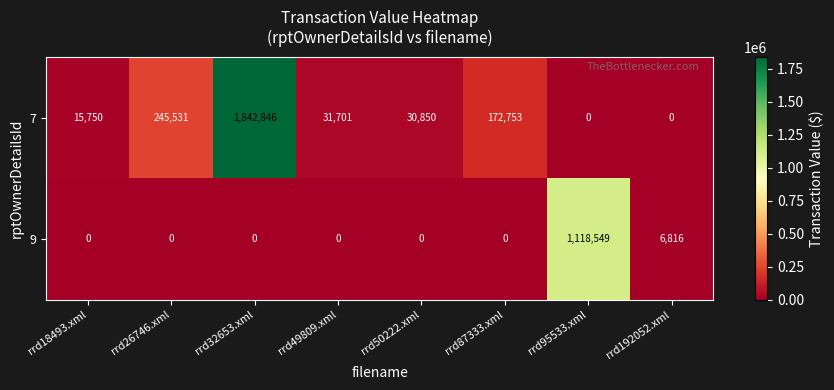

At which category does the chart reach its peak across all series?

rrd32653.xml